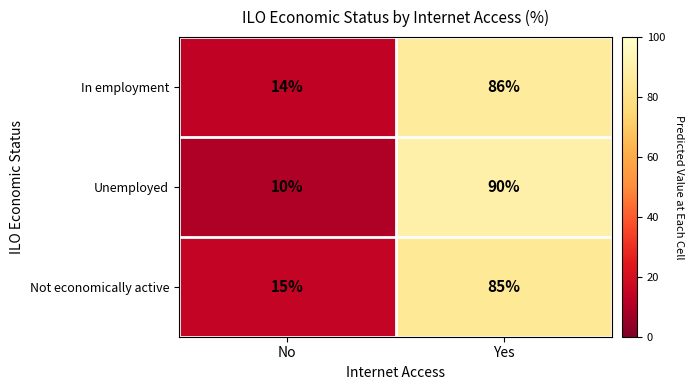

What is the smallest value displayed?

10